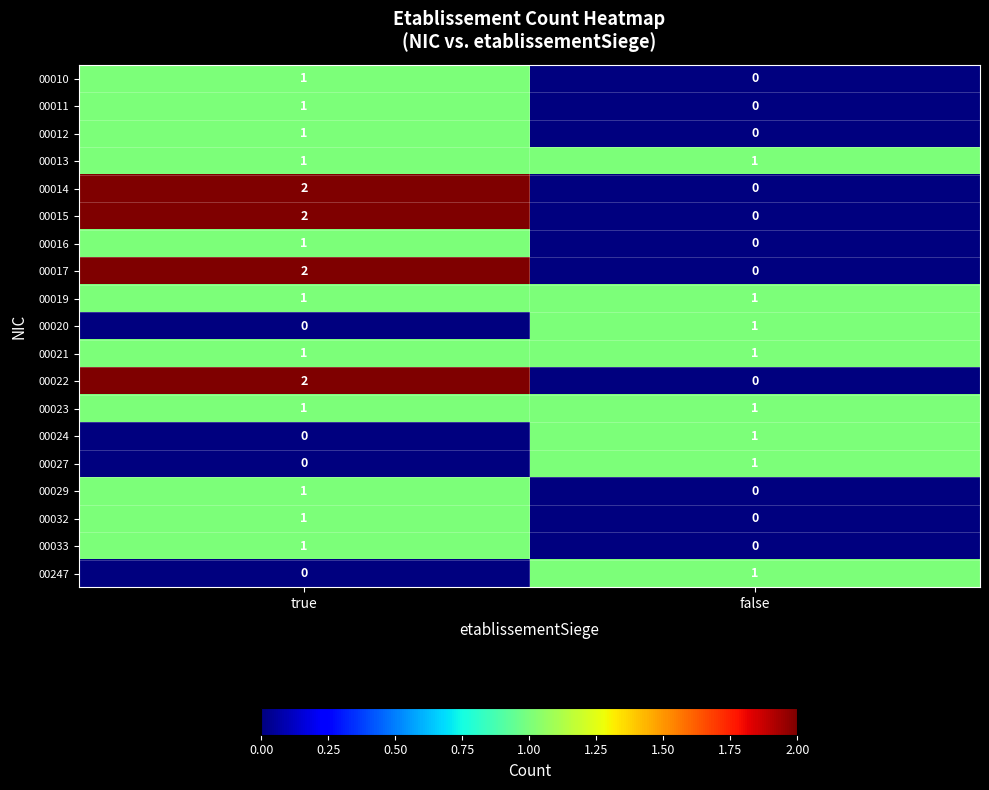

What is the maximum value shown in the chart?

2